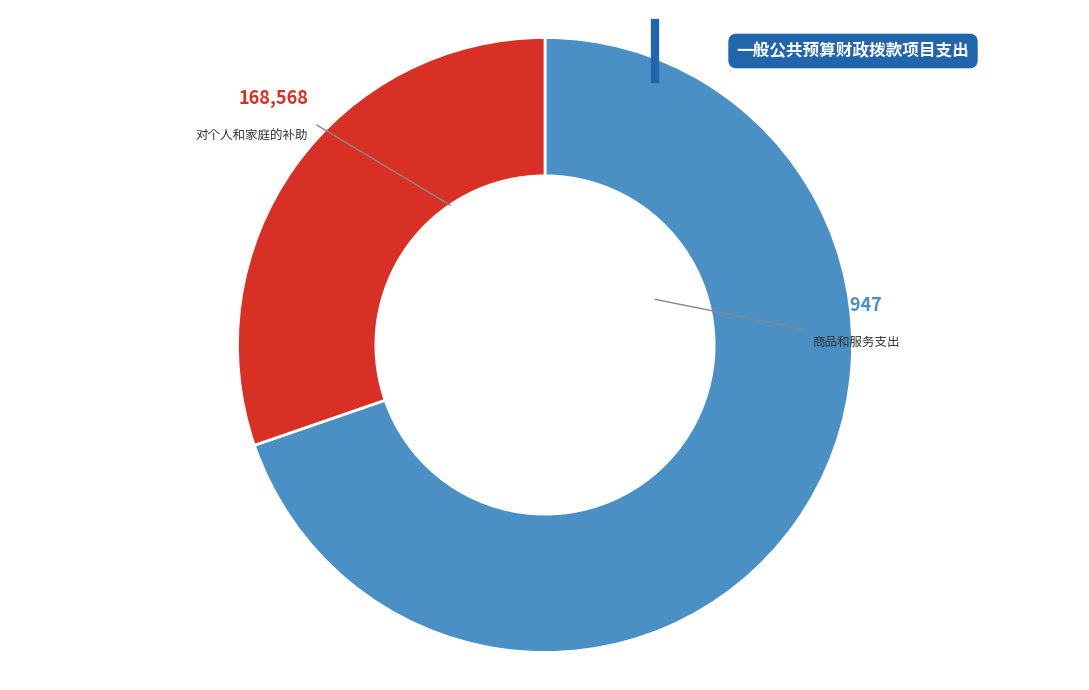

Is there any slice that represents more than half of the pie?

Yes